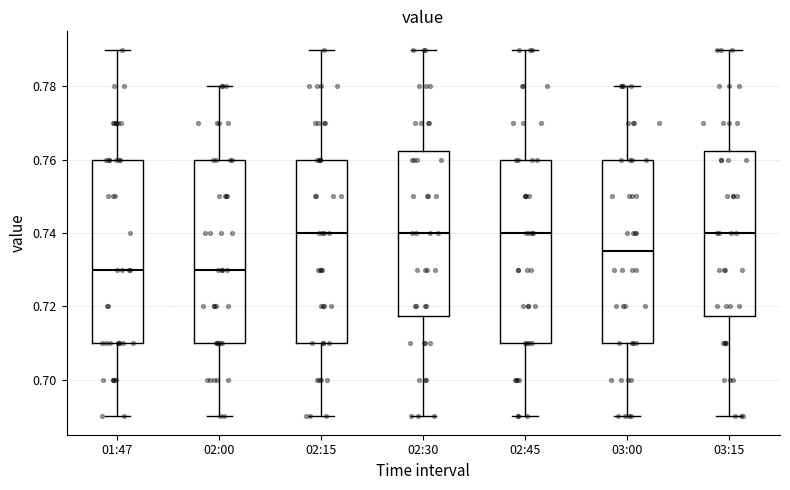

Reading left to right, read every box against the y-axis: the position of its median line, the range the box covers, and the ends of its whiskers. The values are not printed on the chart, so give them approximately, as read against the axis.

01:47: median 0.730, box 0.710 to 0.760, whiskers 0.690 to 0.790
02:00: median 0.730, box 0.710 to 0.760, whiskers 0.690 to 0.780
02:15: median 0.740, box 0.710 to 0.760, whiskers 0.690 to 0.790
02:30: median 0.740, box 0.718 to 0.762, whiskers 0.690 to 0.790
02:45: median 0.740, box 0.710 to 0.760, whiskers 0.690 to 0.790
03:00: median 0.736, box 0.710 to 0.760, whiskers 0.690 to 0.780
03:15: median 0.740, box 0.718 to 0.762, whiskers 0.690 to 0.790